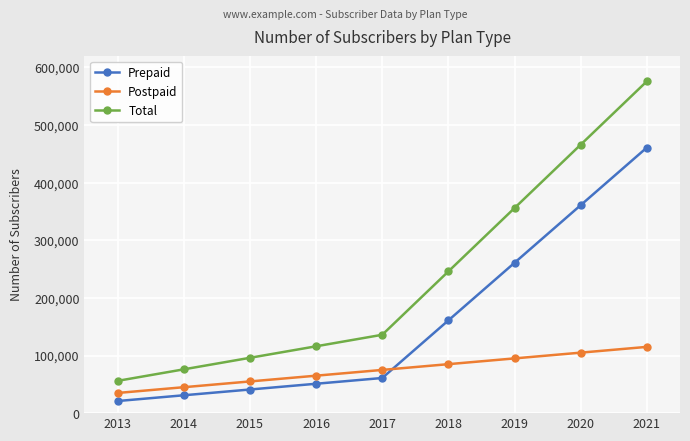

Reading left to right, transcribe all the data shown in this chart.

Prepaid: 21000	31000	41000	51000	61000	161000	261000	361000	461000
Postpaid: 35000	45000	55000	65000	75000	85000	95000	105000	115000
Total: 56000	76000	96000	116000	136000	246000	356000	466000	576000